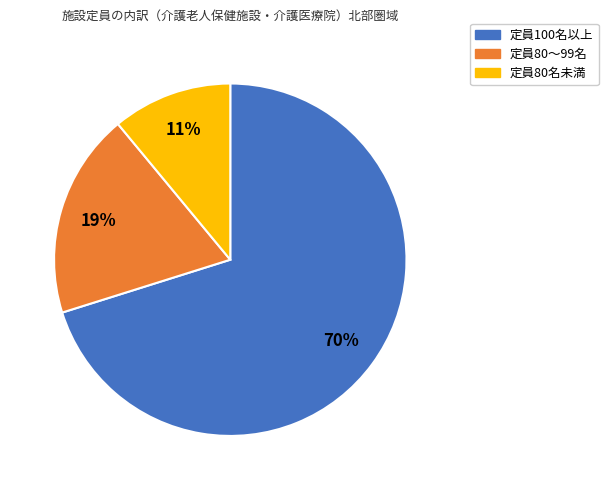

The 定員80名未満 slice represents 11% of the pie. True or false?

True